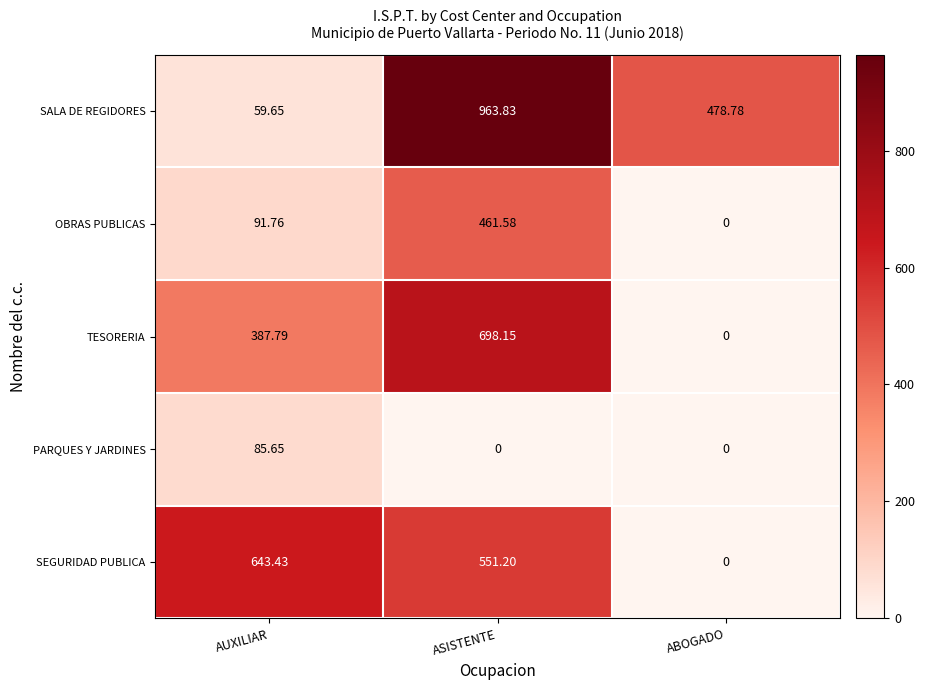

Rank the series at AUXILIAR from highest to lowest value.

SEGURIDAD PUBLICA, TESORERIA, OBRAS PUBLICAS, PARQUES Y JARDINES, SALA DE REGIDORES